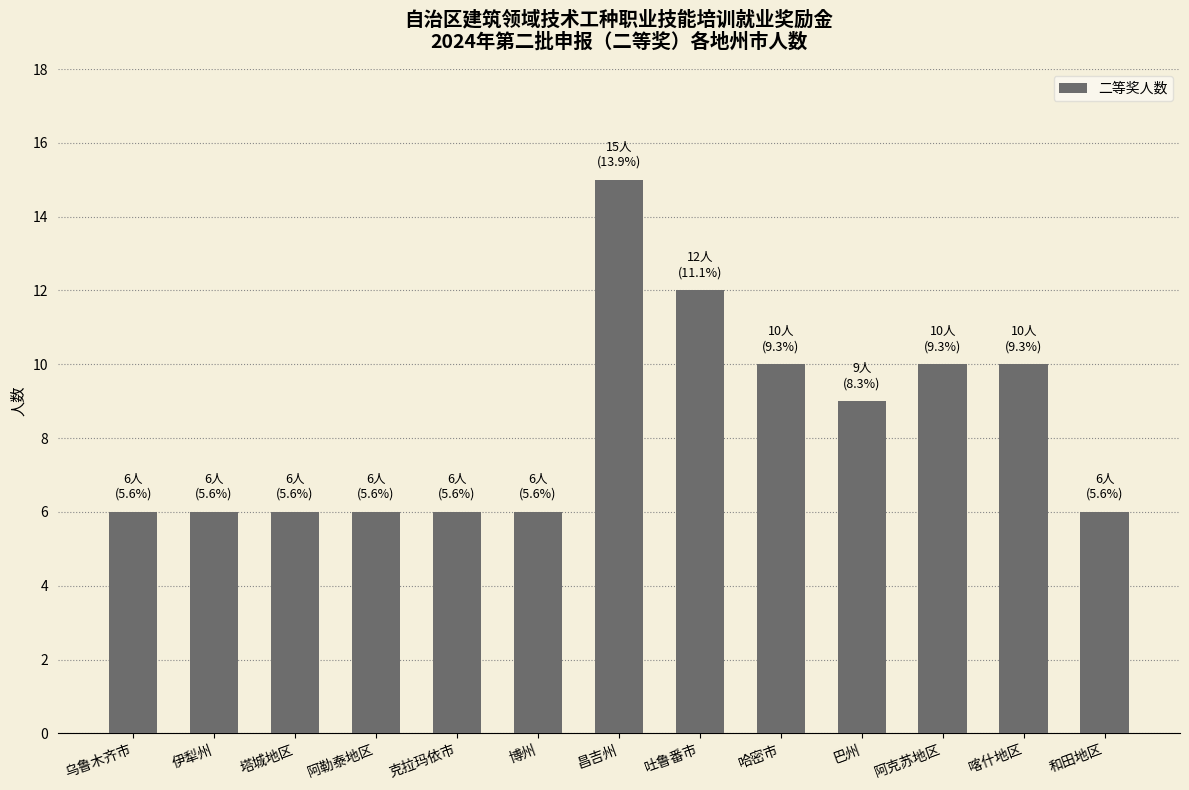

Approximately how many times larger is the value at 克拉玛依市 compared to 和田地区?

1.0